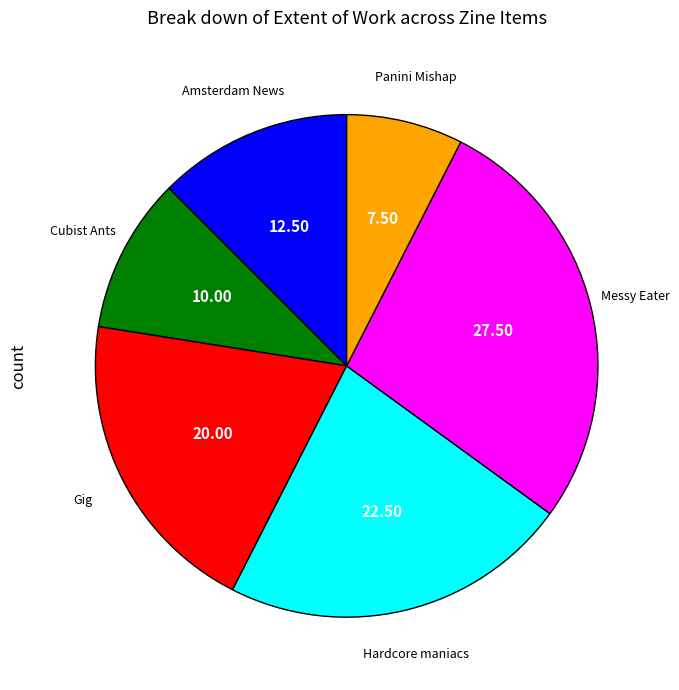

Is there any slice that represents more than half of the pie?

No